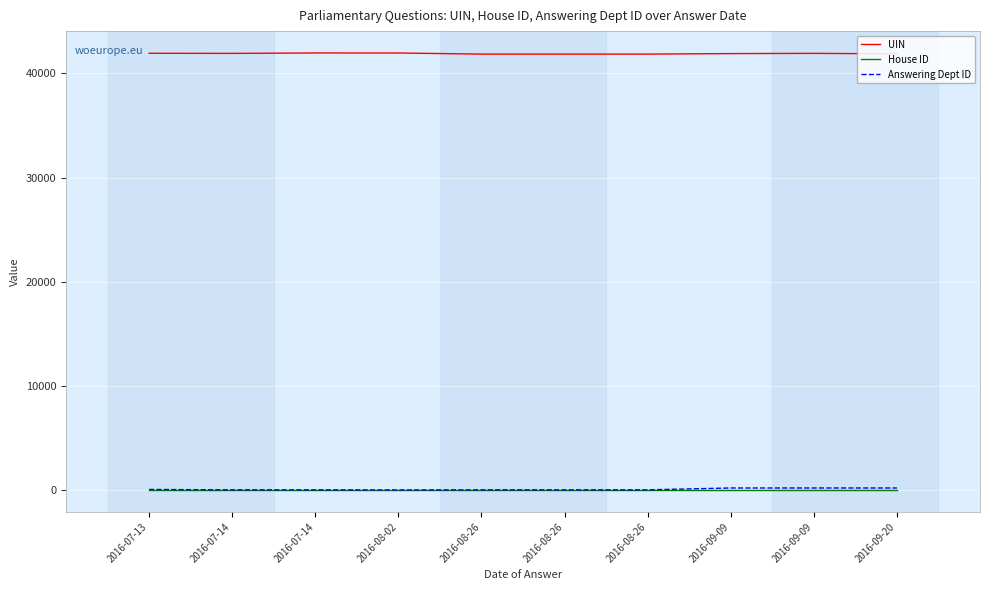

List the series in order of their peak value, highest first.

UIN, Answering Dept ID, House ID